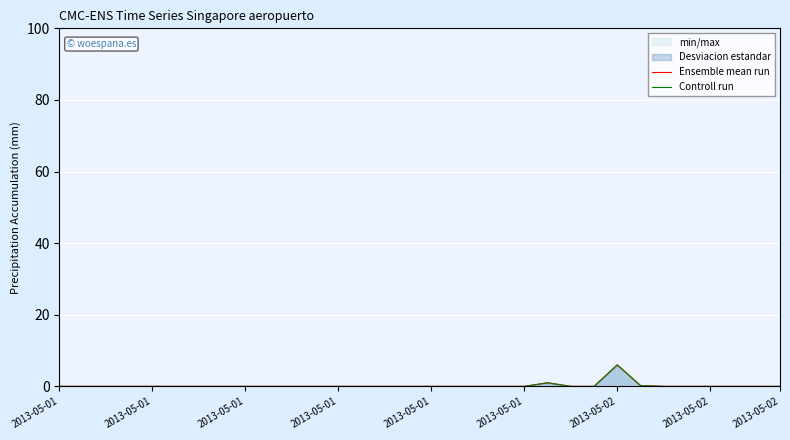

Is this an area chart (filled region under the line)?

No